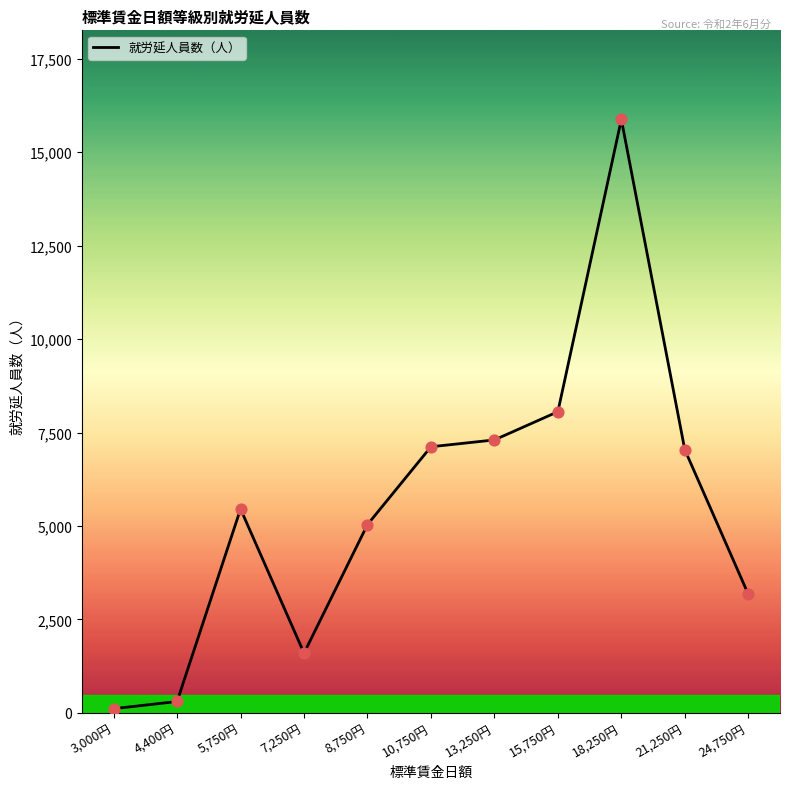

Approximately how many times larger is the value at 21,250円 compared to 3,000円?

61.8